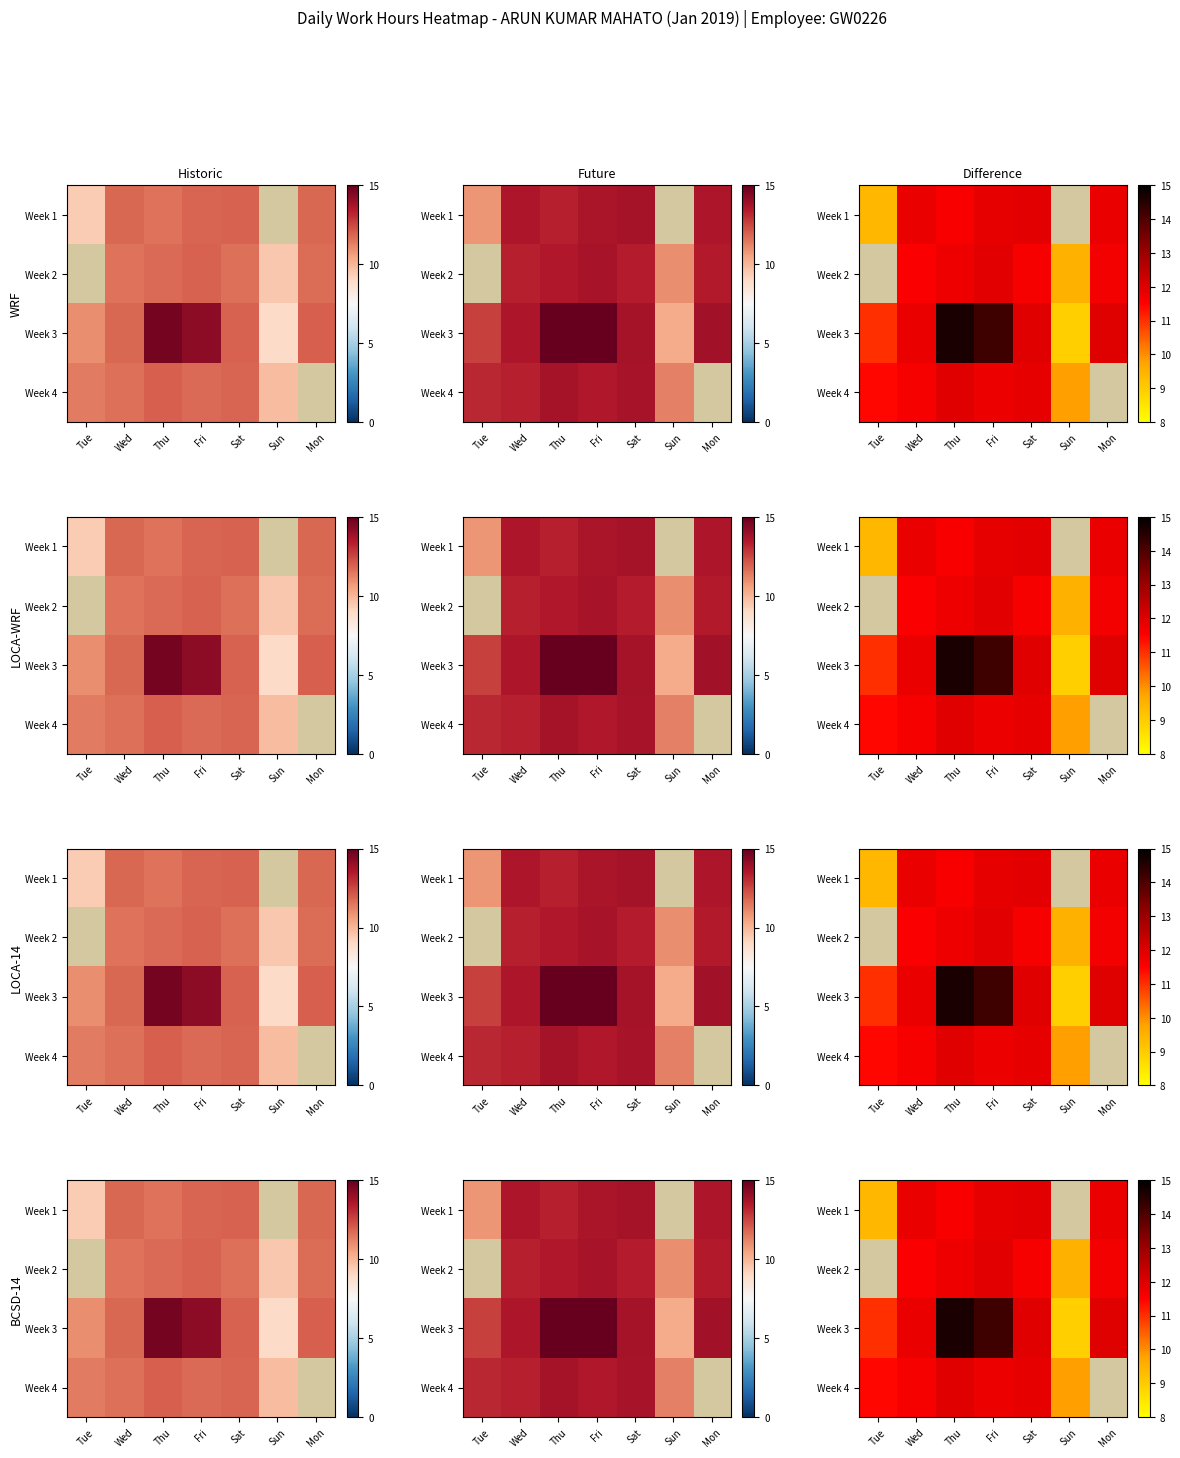

At how many categories does at least one series exceed 9?

7